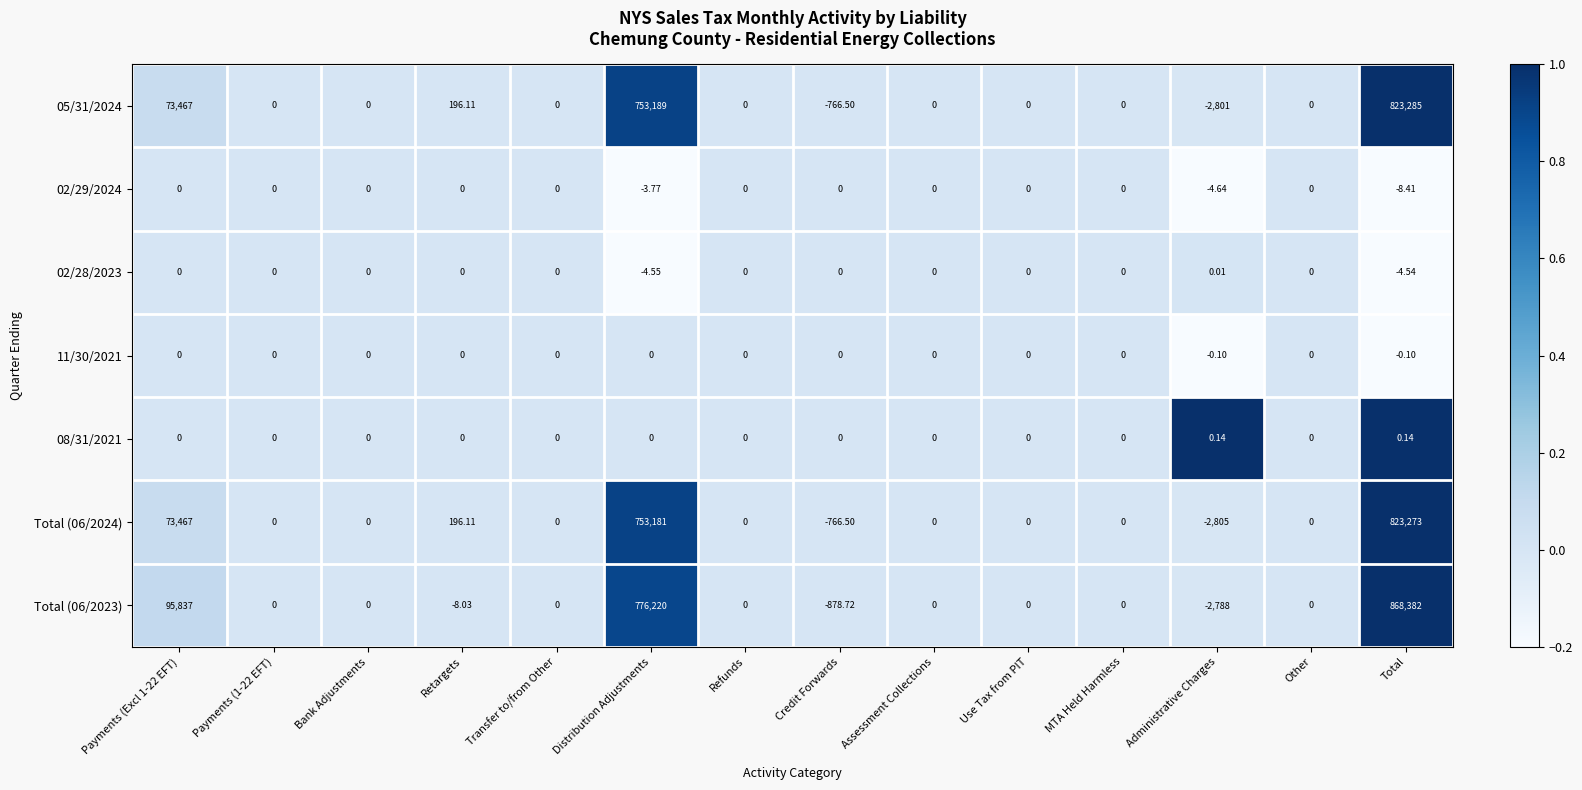

At which category is the sum across all series the highest?

Total